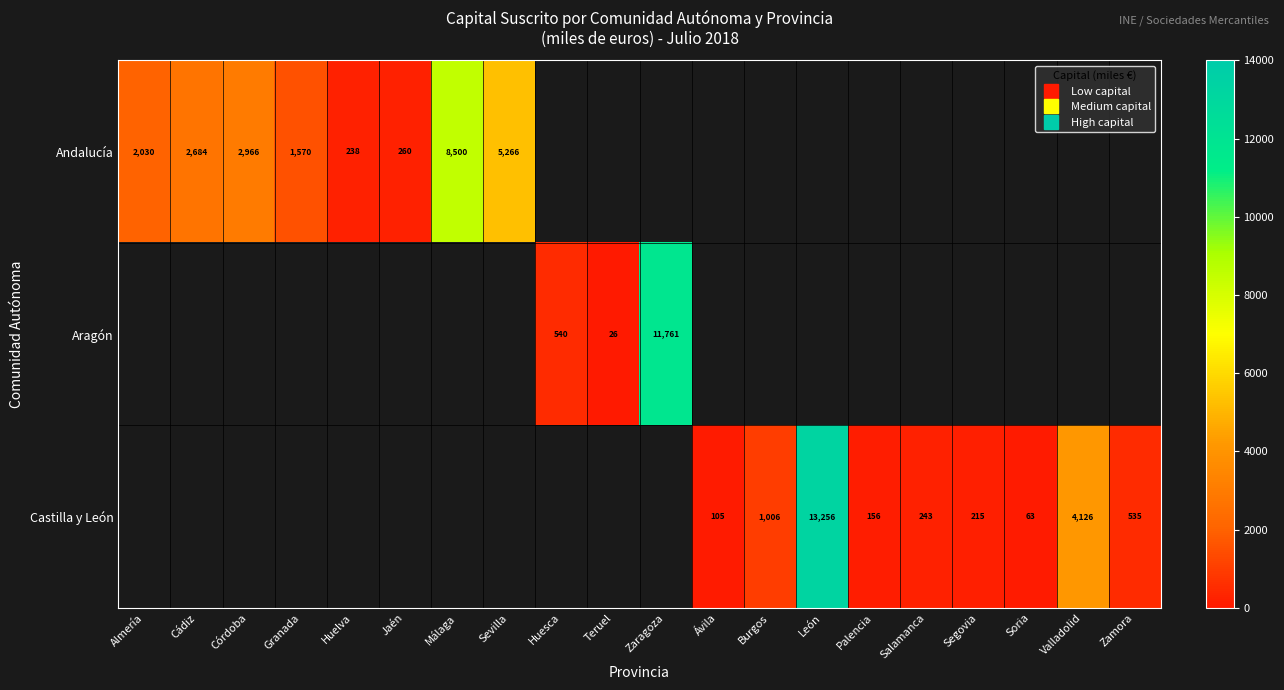

Rank the series by their maximum value, from lowest to highest.

Andalucía, Aragón, Castilla y León